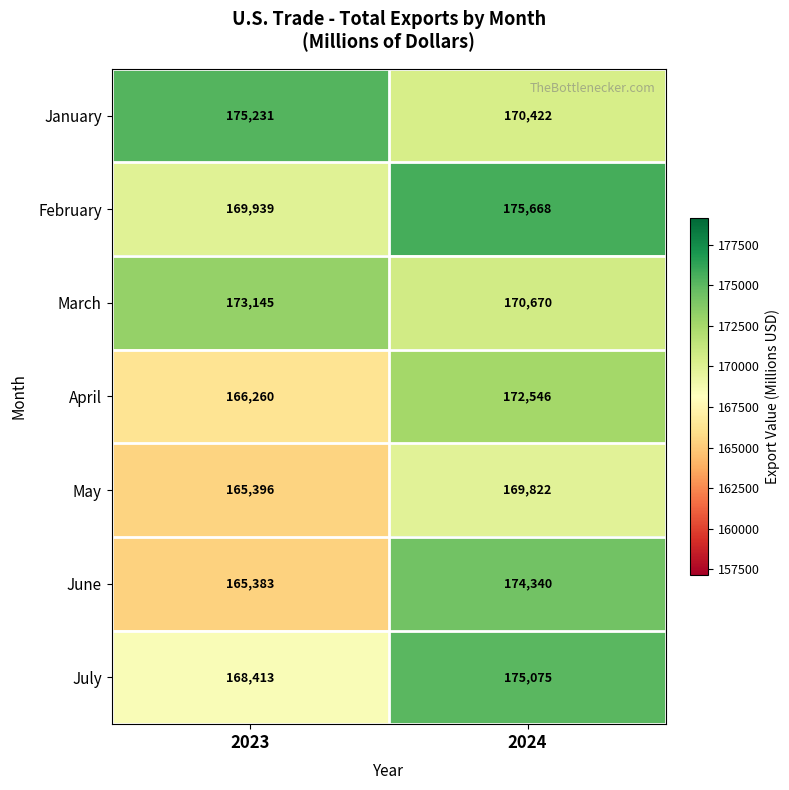

Where is January nearest to the value 172826?

2024